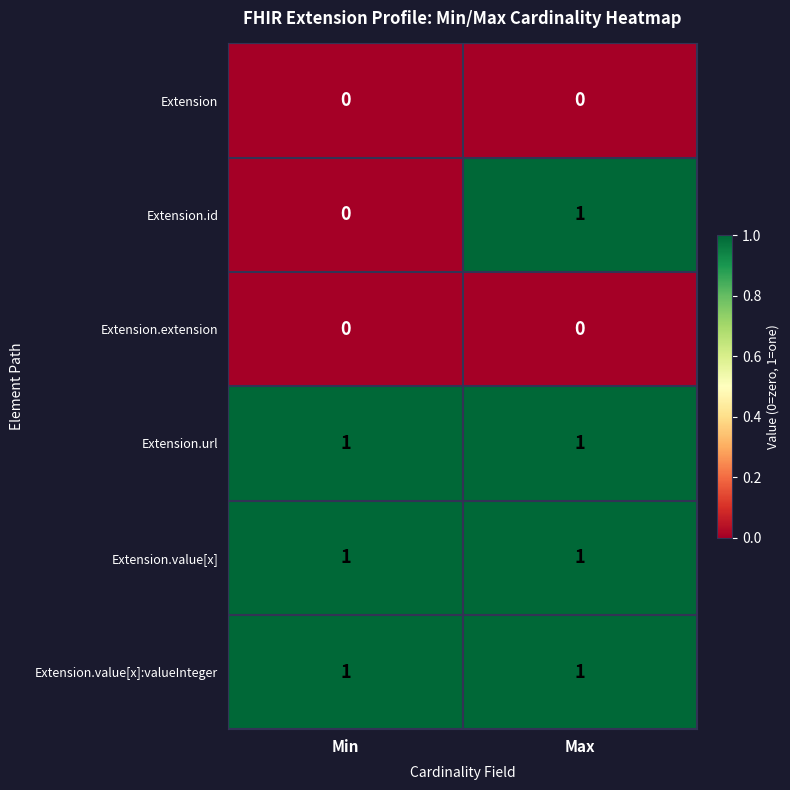

What is the total value across all series at Min?

3